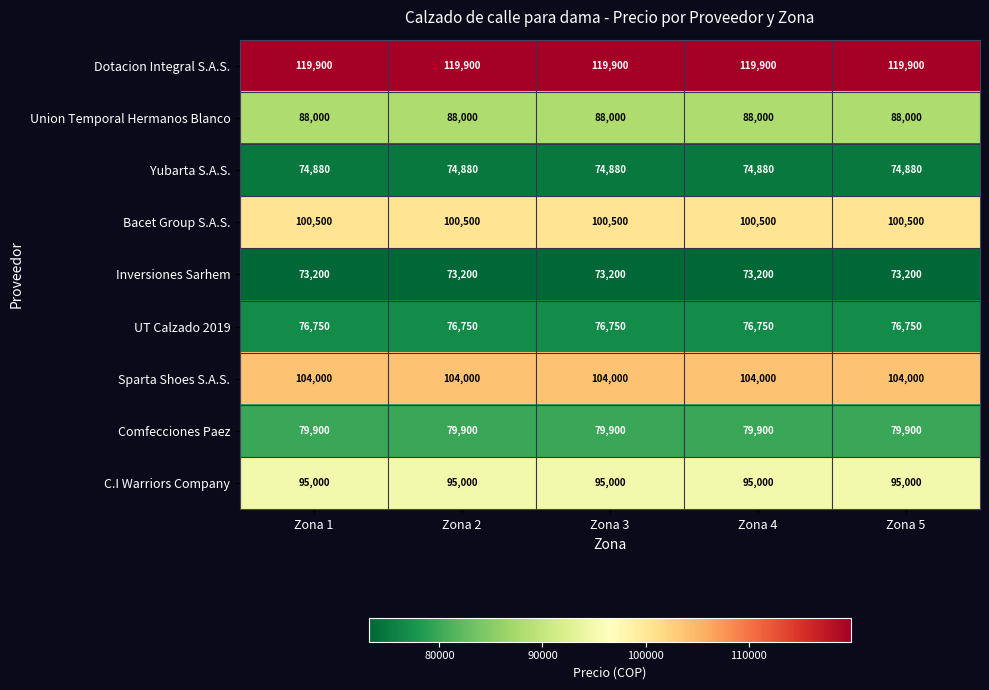

List the series in order of their peak value, highest first.

Dotacion Integral S.A.S., Sparta Shoes S.A.S., Bacet Group S.A.S., C.I Warriors Company, Union Temporal Hermanos Blanco, Comfecciones Paez, UT Calzado 2019, Yubarta S.A.S., Inversiones Sarhem